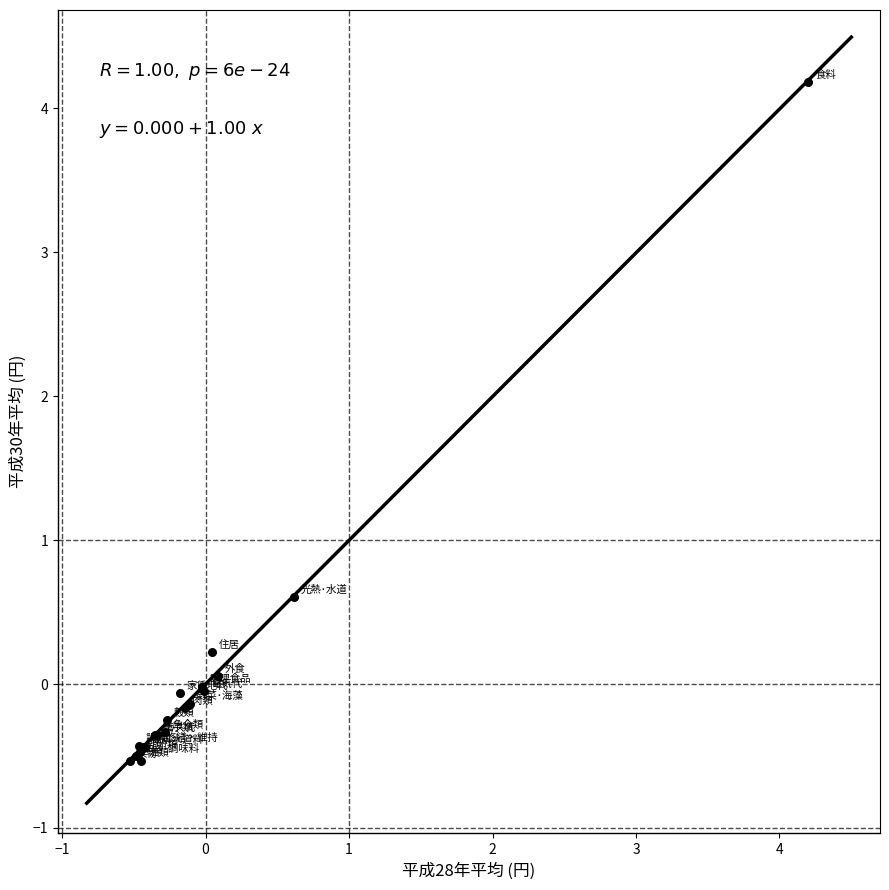

What Y value in the scatter plot is closest to 1?

0.6